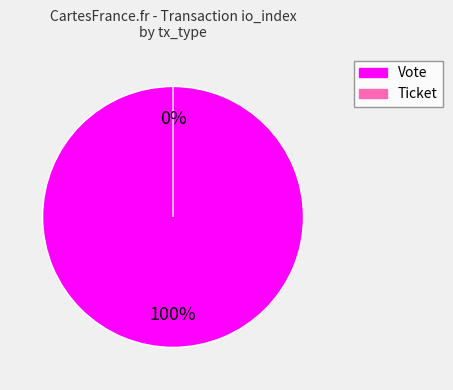

Is it true that Ticket is 0% of the pie?

True